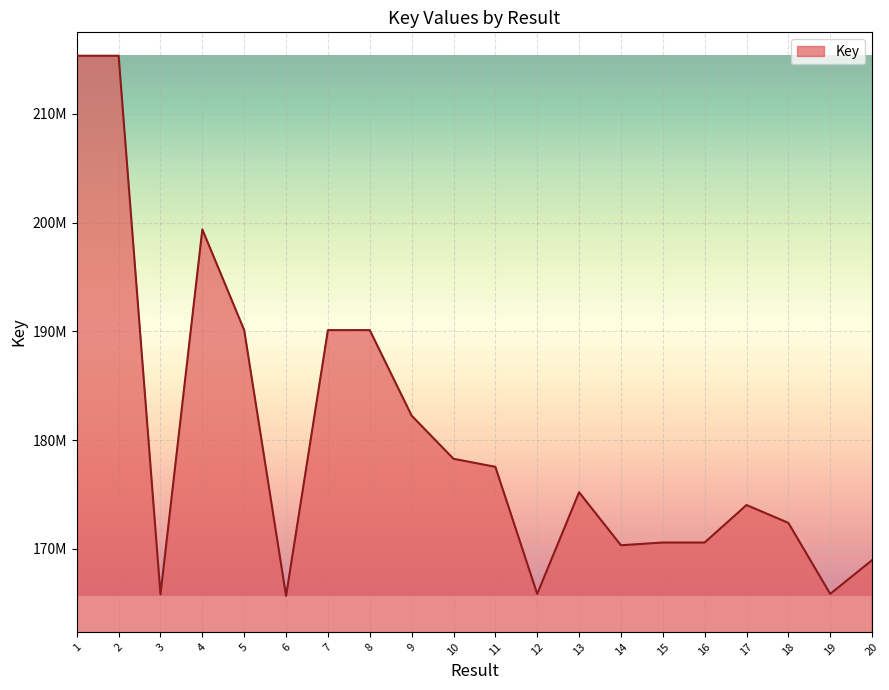

Does the chart have visible grid lines?

Yes